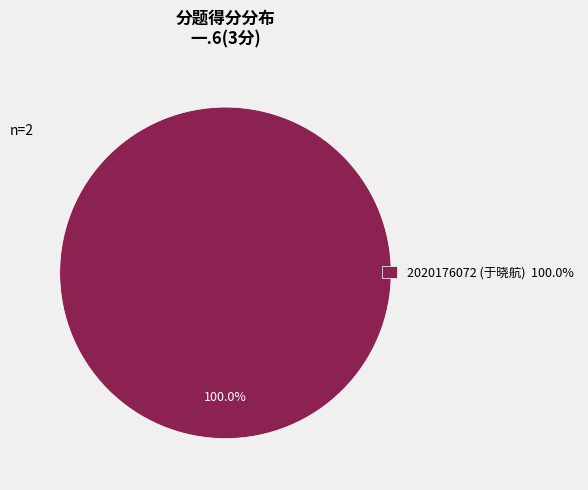

Count the number of slices in the pie.

1